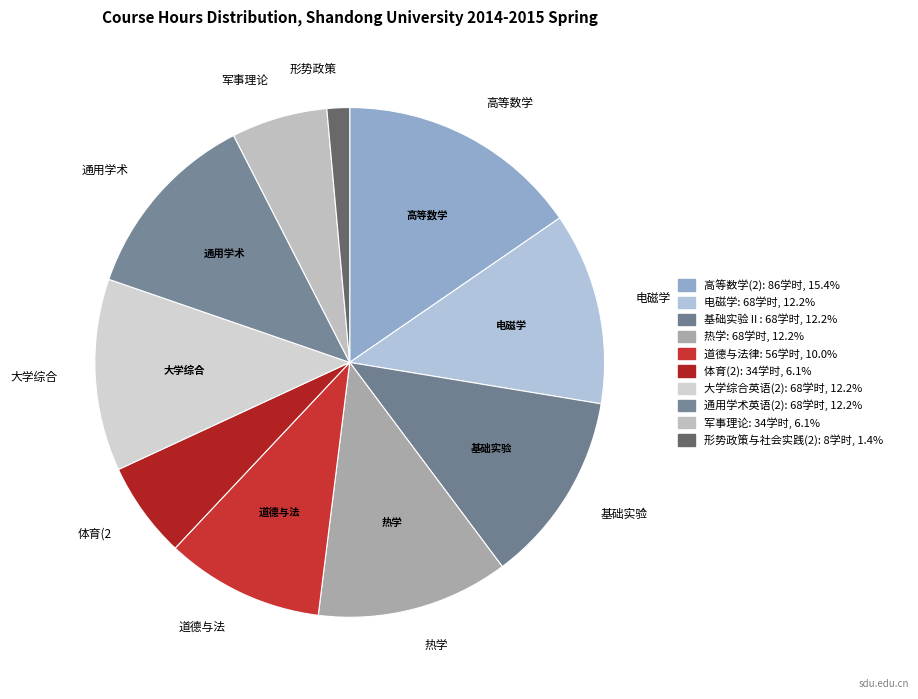

Which category has the biggest portion of the pie?

高等数学(2)